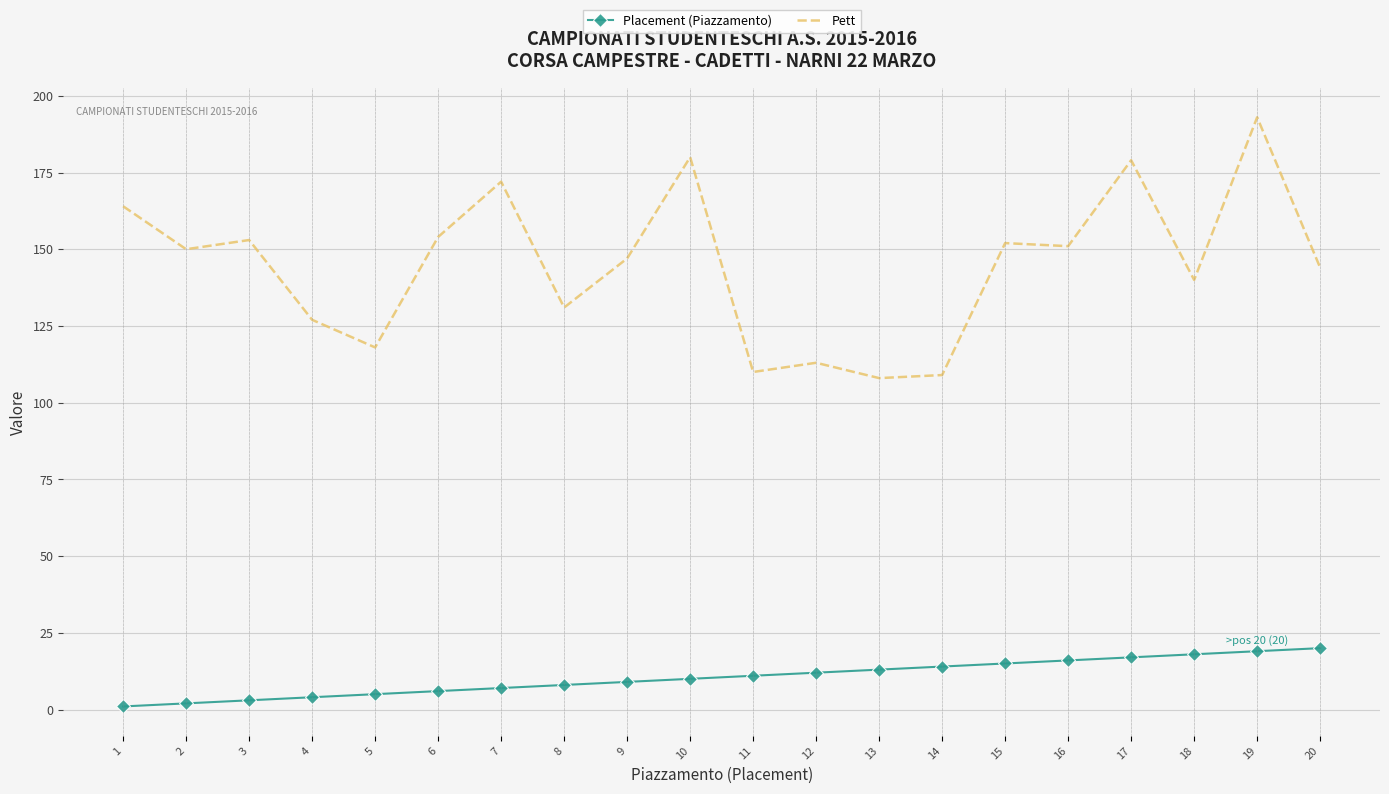

Reading left to right, list all the values displayed in this chart.

Placement (Piazzamento): 1=1	2=2	3=3	4=4	5=5	6=6	7=7	8=8	9=9	10=10	11=11	12=12	13=13	14=14	15=15	16=16	17=17	18=18	19=19	20=20
Pett: 1=164	2=150	3=153	4=127	5=118	6=154	7=172	8=131	9=147	10=180	11=110	12=113	13=108	14=109	15=152	16=151	17=179	18=140	19=193	20=144